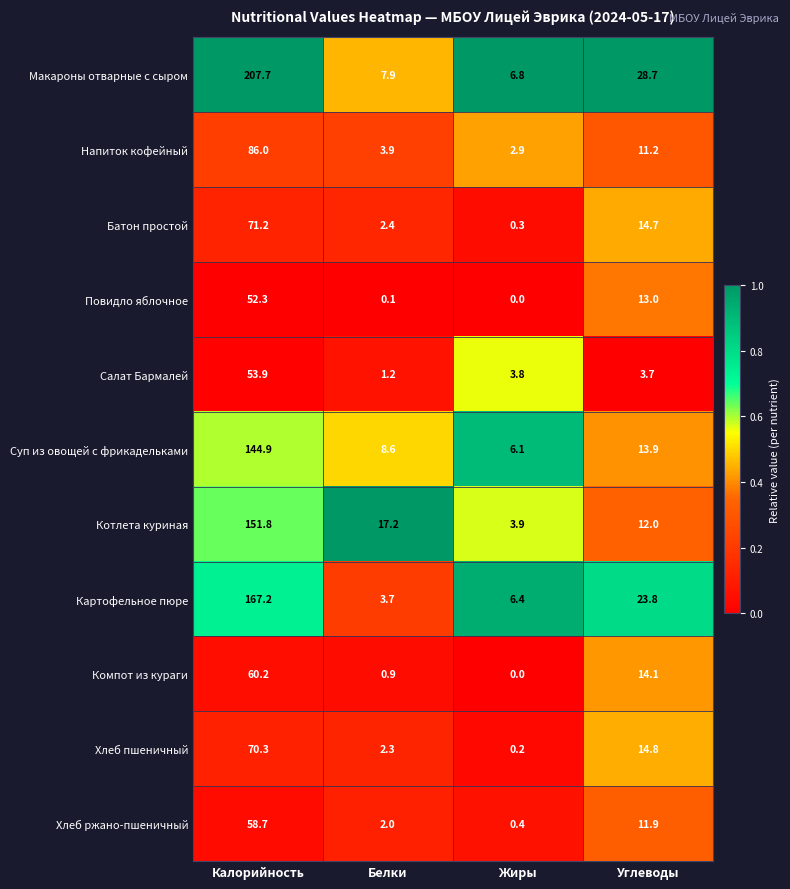

What is the total value across all series at Белки?

50.2